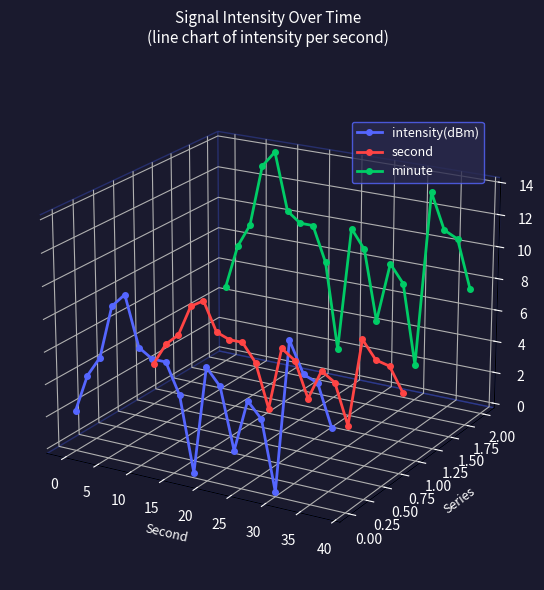

What is the label of the 11th point from the right?

40